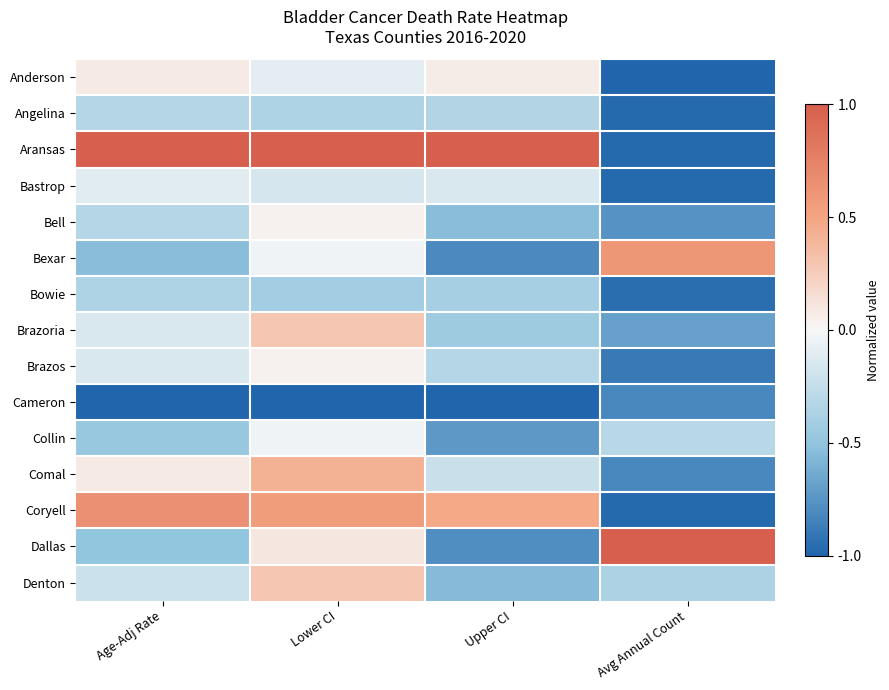

Reading left to right, transcribe all the data shown in this chart.

Anderson: Age-Adj Rate=0.1	Lower CI=-0.1	Upper CI=0.1	Avg Annual Count=-1.0
Angelina: Age-Adj Rate=-0.3	Lower CI=-0.4	Upper CI=-0.3	Avg Annual Count=-1.0
Aransas: Age-Adj Rate=1.0	Lower CI=1.0	Upper CI=1.0	Avg Annual Count=-1.0
Bastrop: Age-Adj Rate=-0.1	Lower CI=-0.2	Upper CI=-0.1	Avg Annual Count=-1.0
Bell: Age-Adj Rate=-0.3	Lower CI=0.0	Upper CI=-0.5	Avg Annual Count=-0.8
Bexar: Age-Adj Rate=-0.5	Lower CI=-0.0	Upper CI=-0.8	Avg Annual Count=0.6
Bowie: Age-Adj Rate=-0.4	Lower CI=-0.4	Upper CI=-0.4	Avg Annual Count=-0.9
Brazoria: Age-Adj Rate=-0.1	Lower CI=0.3	Upper CI=-0.4	Avg Annual Count=-0.7
Brazos: Age-Adj Rate=-0.1	Lower CI=0.0	Upper CI=-0.3	Avg Annual Count=-0.9
Cameron: Age-Adj Rate=-1.0	Lower CI=-1.0	Upper CI=-1.0	Avg Annual Count=-0.8
Collin: Age-Adj Rate=-0.5	Lower CI=-0.0	Upper CI=-0.7	Avg Annual Count=-0.3
Comal: Age-Adj Rate=0.1	Lower CI=0.4	Upper CI=-0.2	Avg Annual Count=-0.8
Coryell: Age-Adj Rate=0.6	Lower CI=0.5	Upper CI=0.5	Avg Annual Count=-1.0
Dallas: Age-Adj Rate=-0.5	Lower CI=0.1	Upper CI=-0.8	Avg Annual Count=1.0
Denton: Age-Adj Rate=-0.2	Lower CI=0.3	Upper CI=-0.6	Avg Annual Count=-0.4